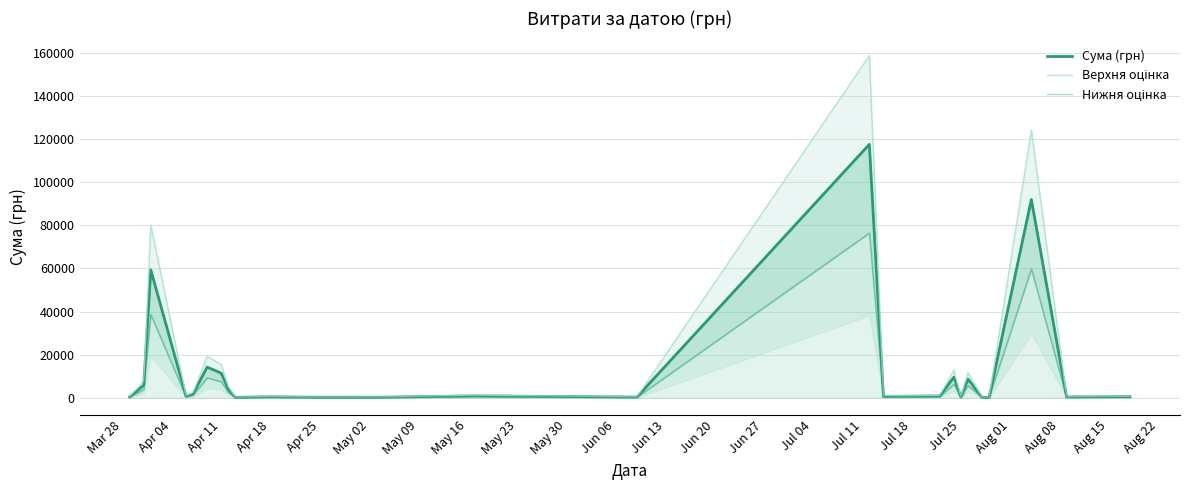

What is the highest value of the Сума (грн) series?

117568.8